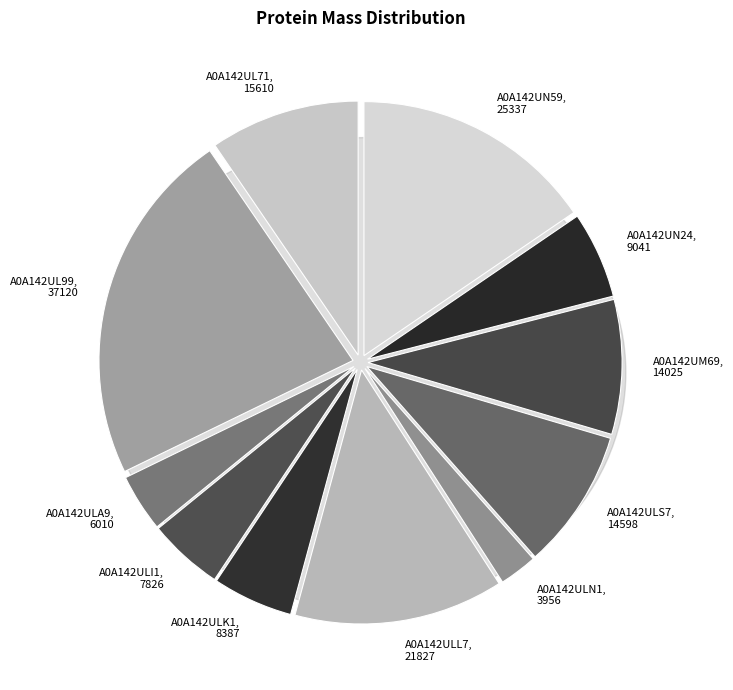

What is the ratio of the value at A0A142ULL7 to the value at A0A142ULA9?

3.6